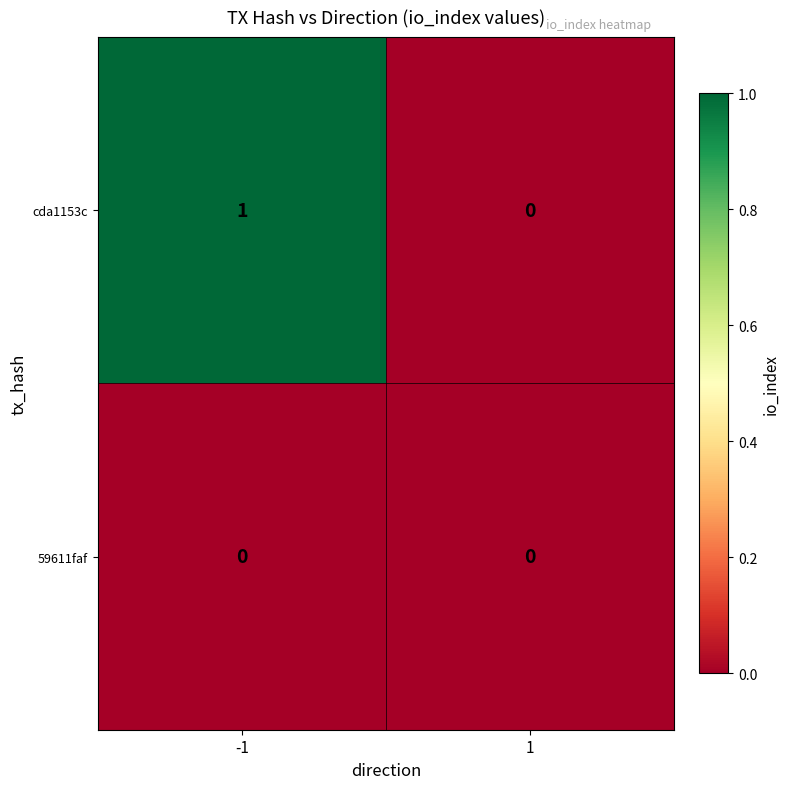

The 59611faf series shows 0 at -1. True or false?

True